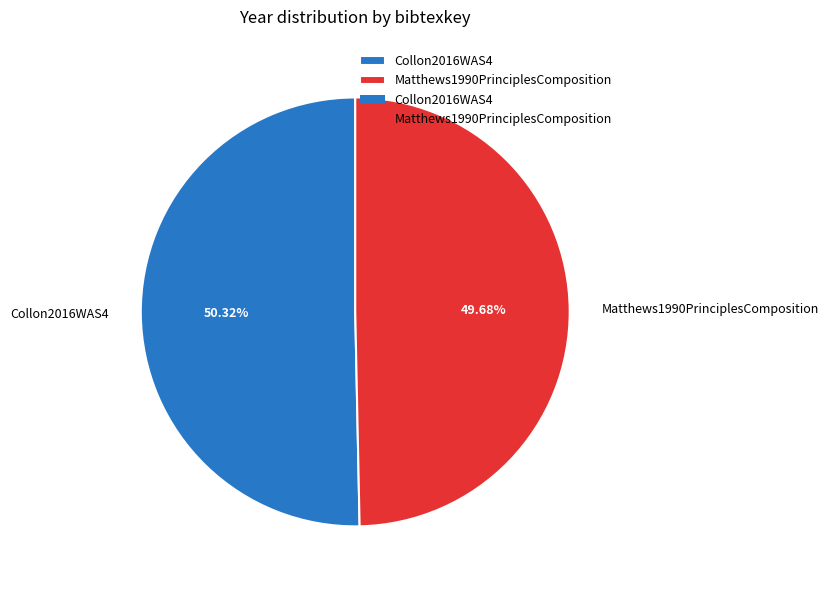

Does Matthews1990PrinciplesComposition represent more than half of the total?

No